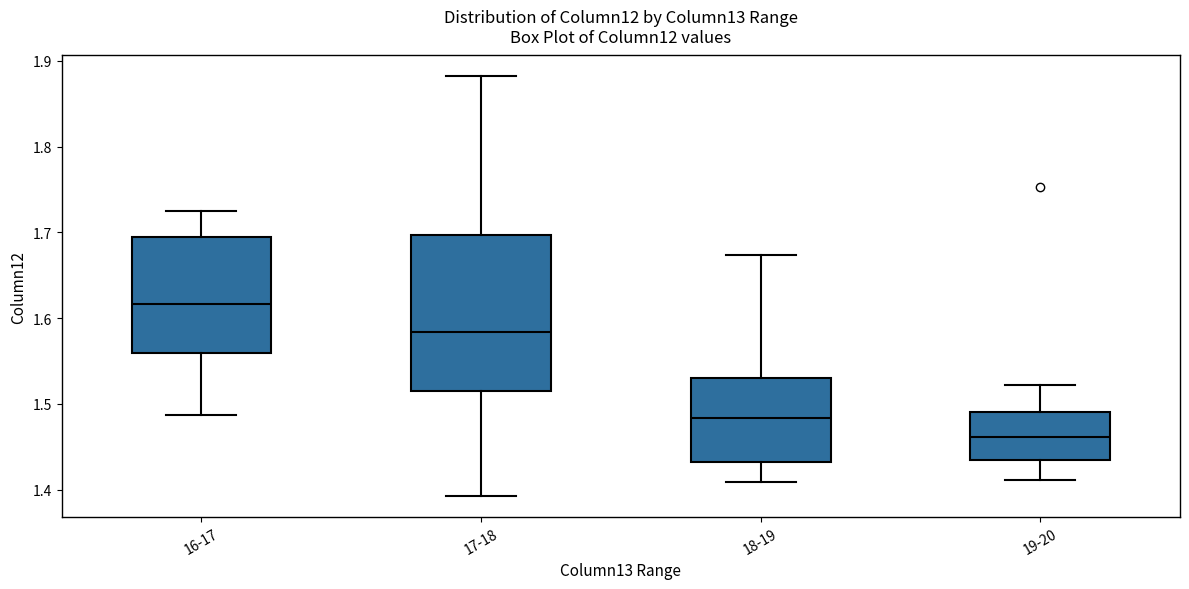

Which box is the tallest, from its lower edge to its upper edge?

17-18